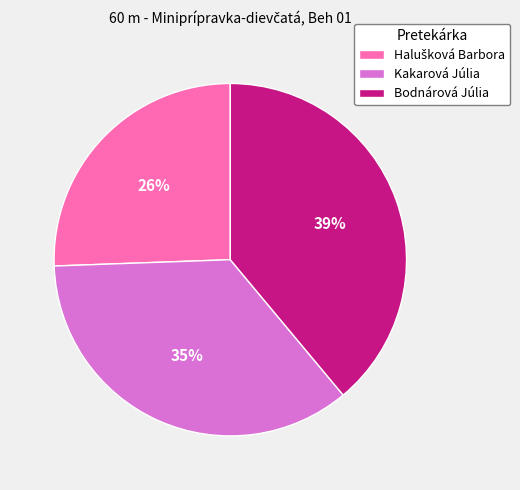

Count the number of slices in the pie.

3